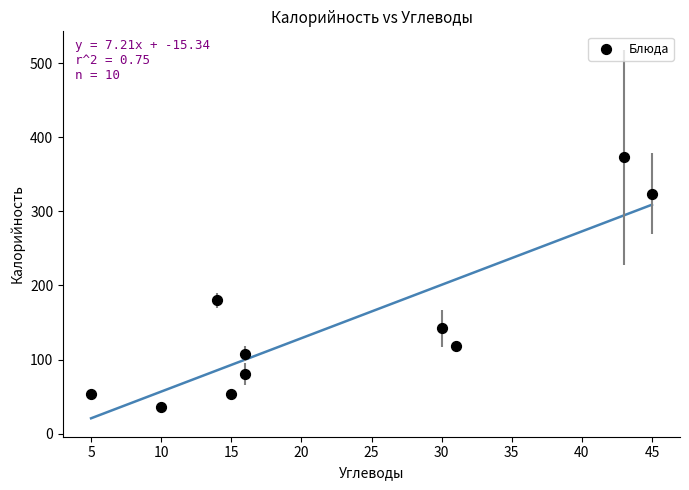

What is the average Y value?

147